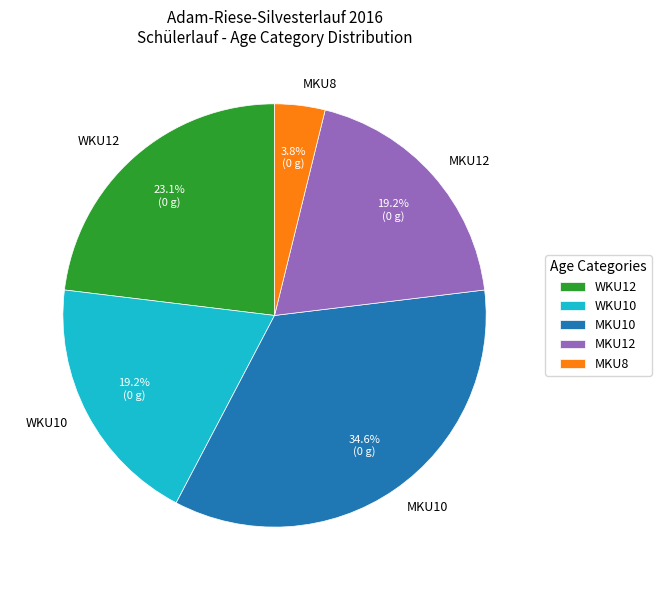

What is the total percentage of MKU12 and WKU12?

42.3%